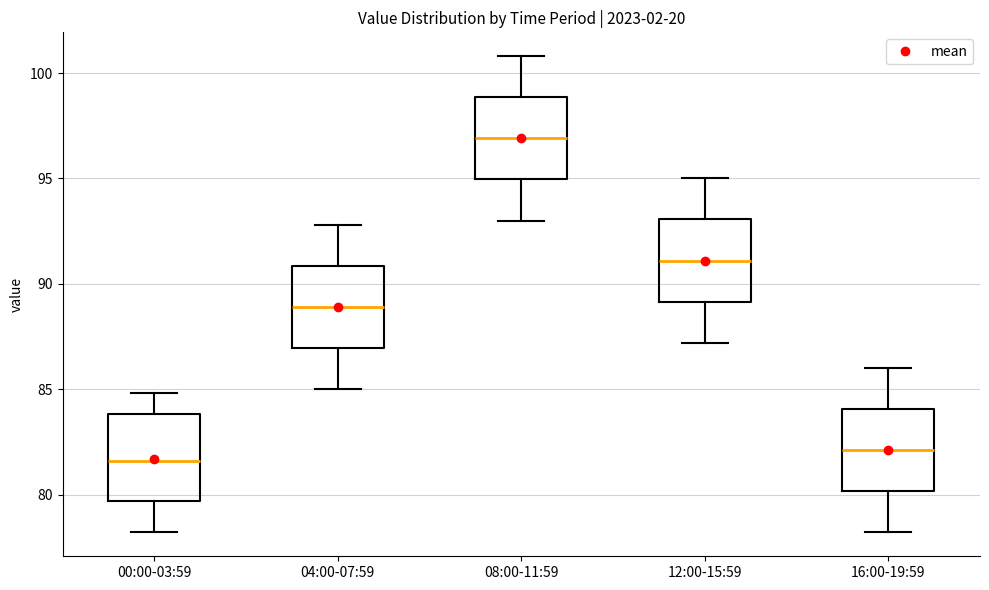

Which box has the highest median line?

08:00-11:59